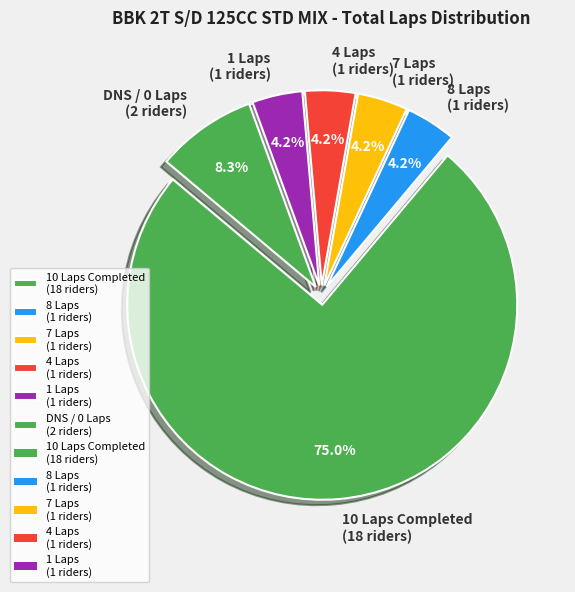

Is there a majority slice in this chart?

Yes